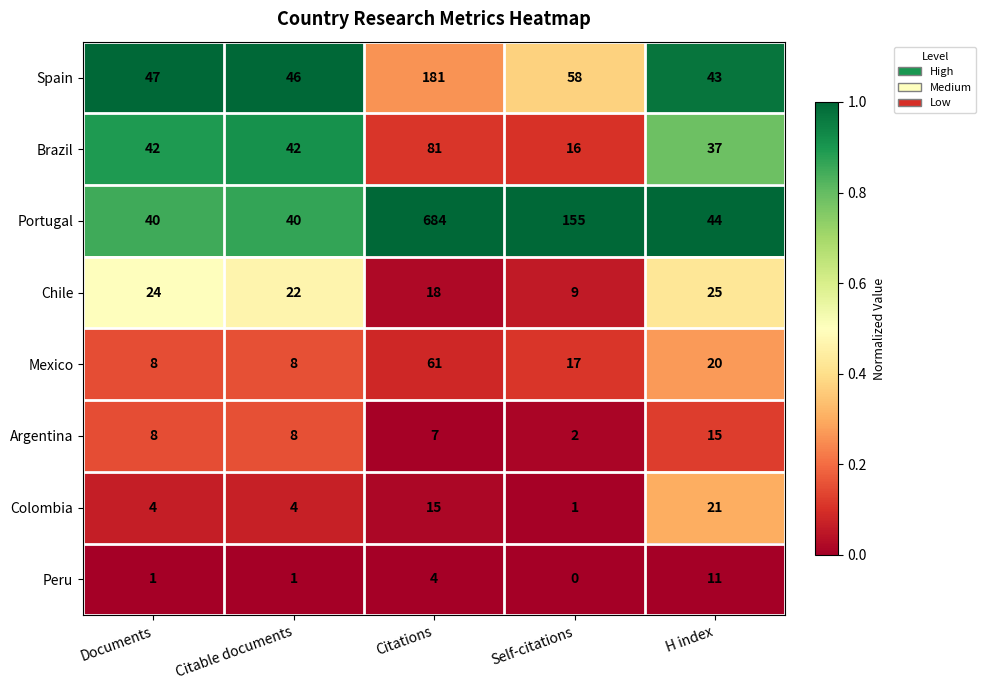

At Citations, list the series in order from smallest to largest.

Peru, Argentina, Colombia, Chile, Mexico, Brazil, Spain, Portugal